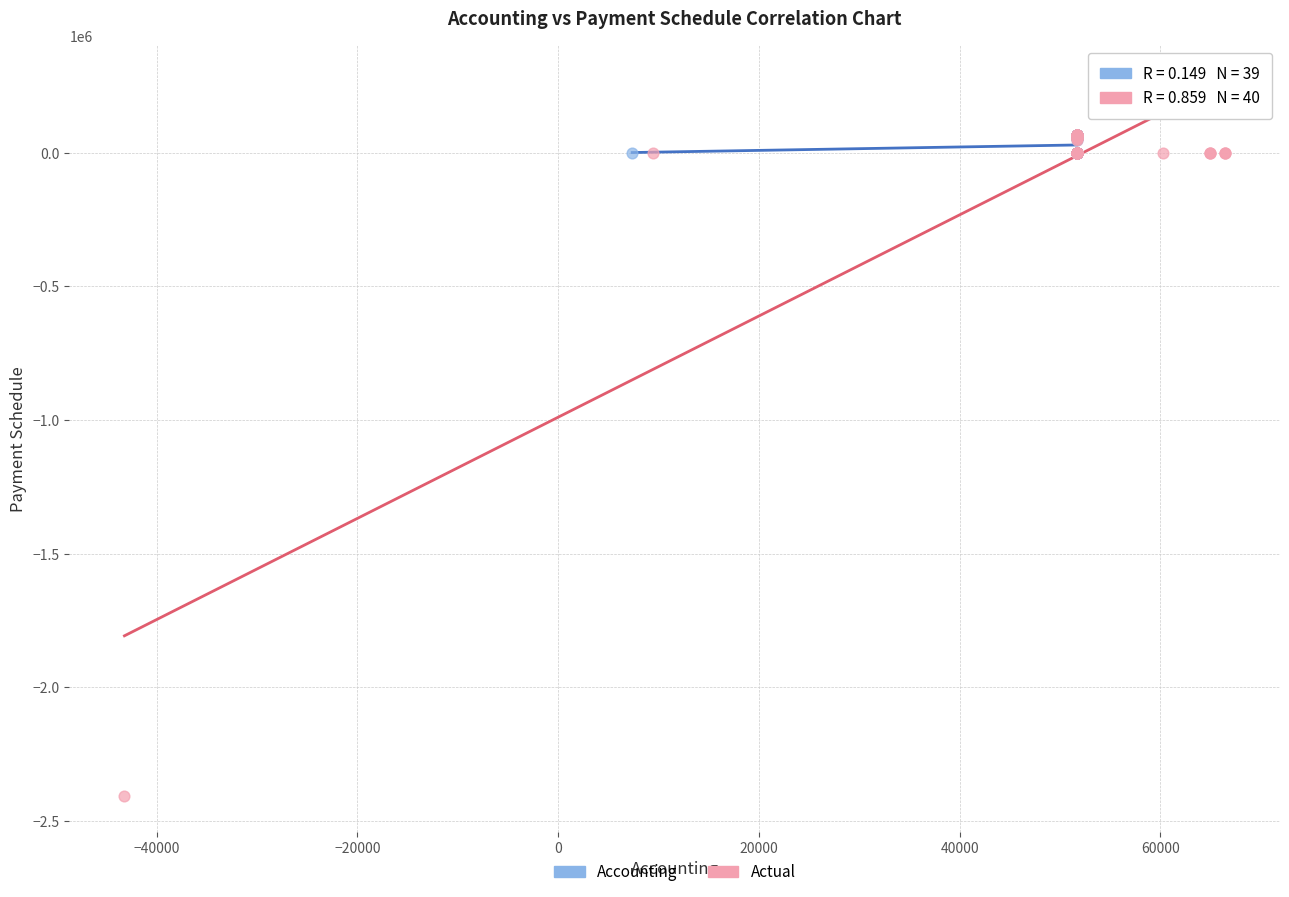

Which series has the largest Y range (max minus min)?

Actual